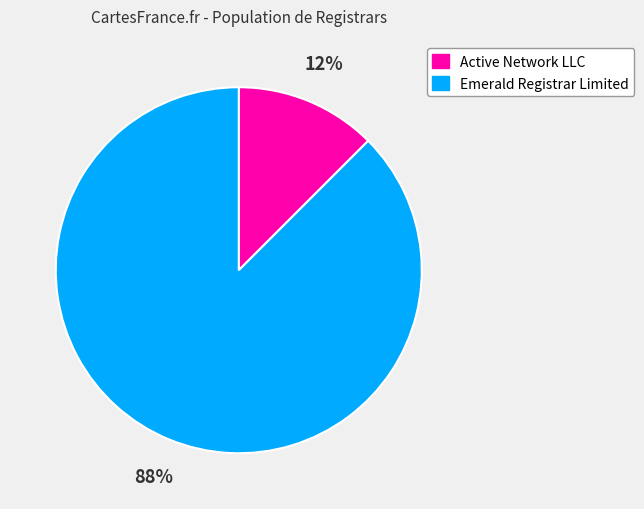

To the nearest percent, what is the combined percentage of Active Network LLC and Emerald Registrar Limited?

100%